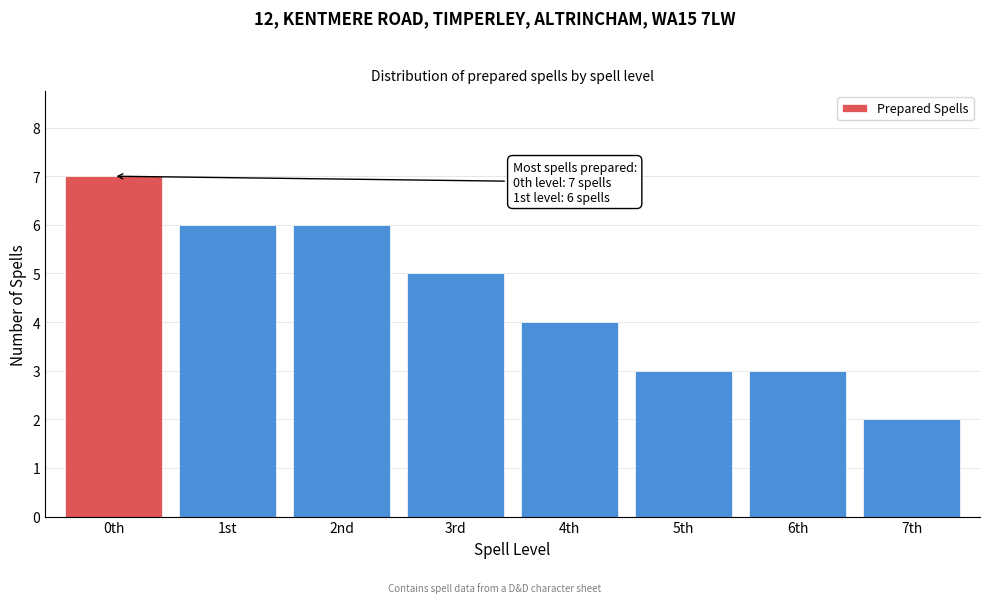

Reading left to right, list all the values displayed in this chart.

0th=7	1st=6	2nd=6	3rd=5	4th=4	5th=3	6th=3	7th=2